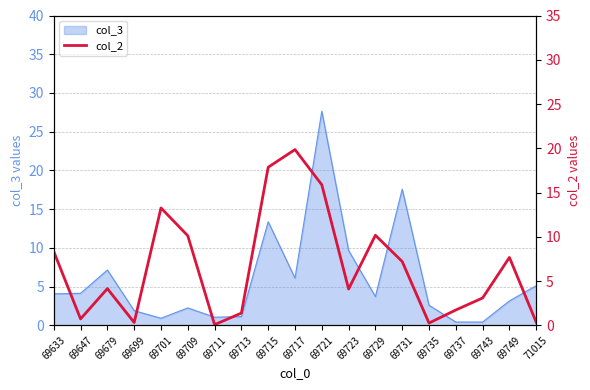

What is the difference between the second highest and minimum values?

17.8